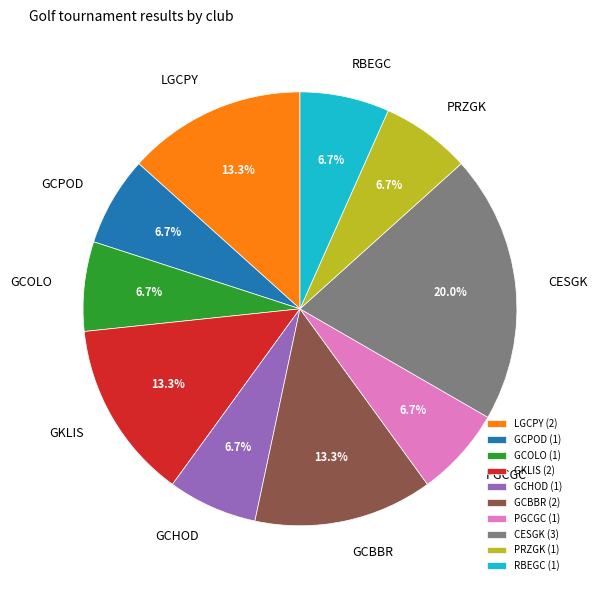

To the nearest percent, what is the average slice percentage?

10%